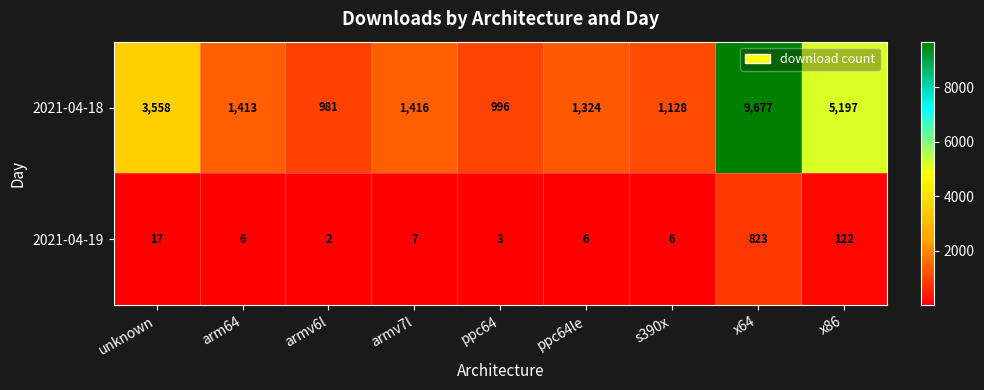

Is it true that 2021-04-19 equals 189 at x86?

False